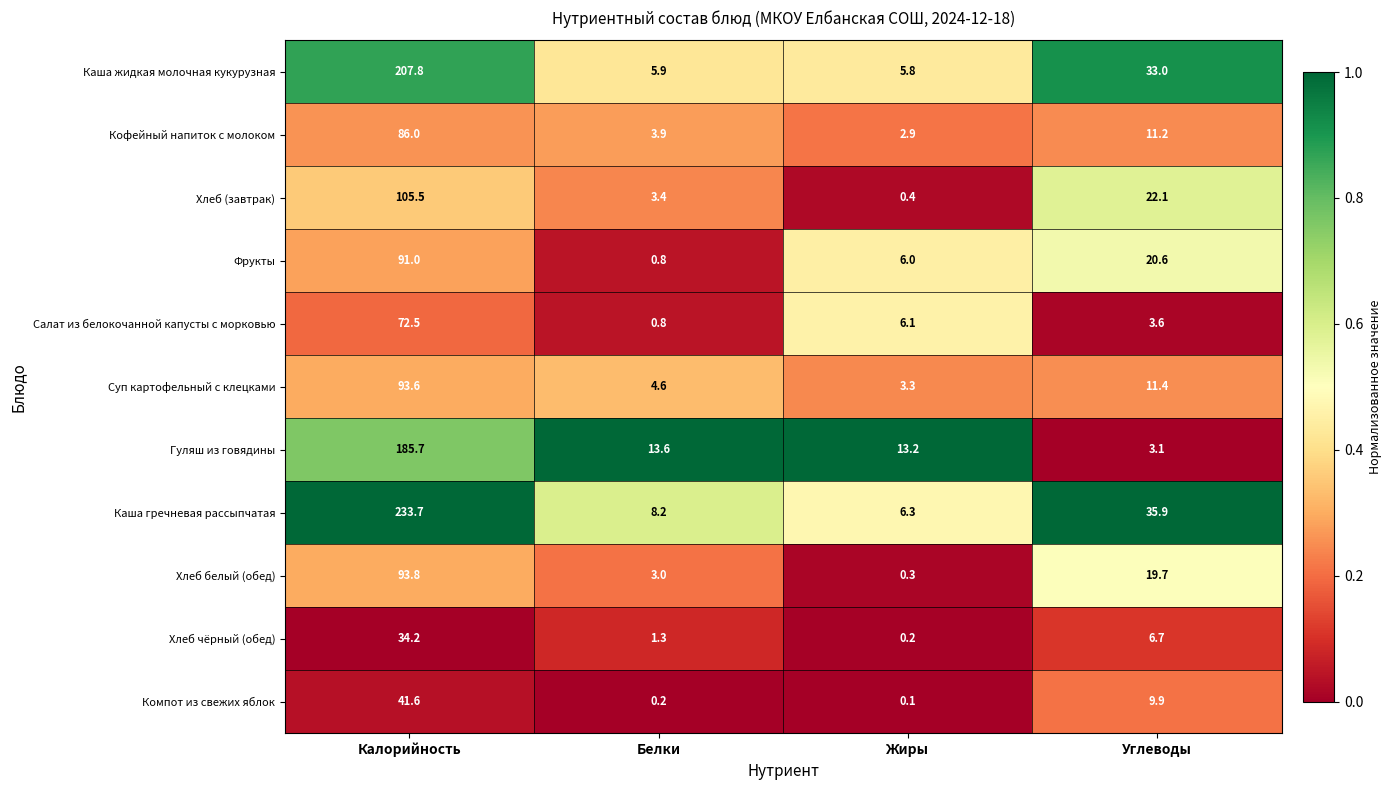

Rank the series by their maximum value, from highest to lowest.

Каша гречневая рассыпчатая, Каша жидкая молочная кукурузная, Гуляш из говядины, Хлеб (завтрак), Хлеб белый (обед), Суп картофельный с клецками, Фрукты, Кофейный напиток с молоком, Салат из белокочанной капусты с морковью, Компот из свежих яблок, Хлеб чёрный (обед)